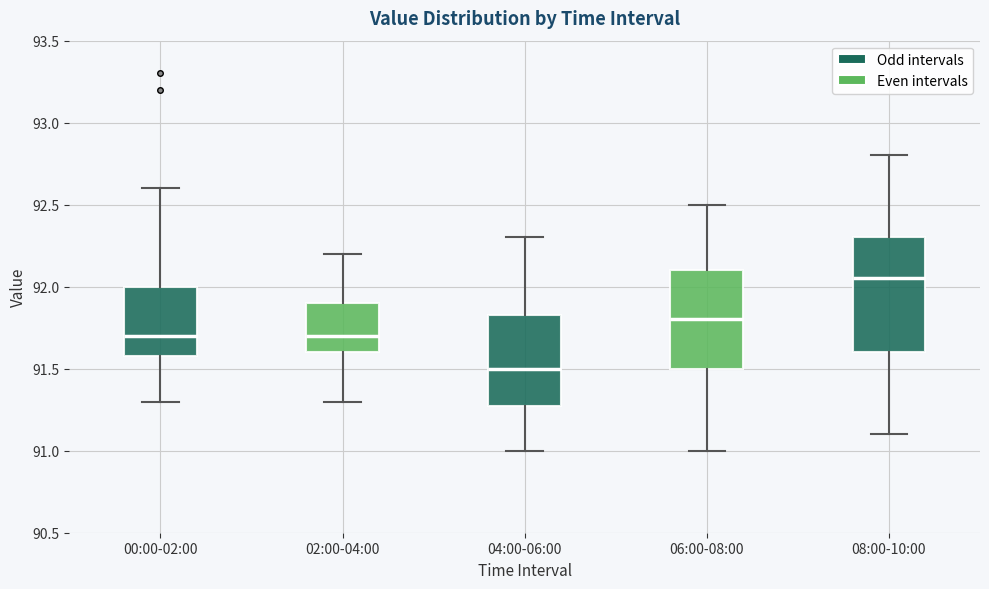

Reading left to right, read every box against the y-axis: the position of its median line, the range the box covers, and the ends of its whiskers. The values are not printed on the chart, so give them approximately, as read against the axis.

00:00-02:00: median 91.70, box 91.60 to 92.00, whiskers 91.30 to 92.60
02:00-04:00: median 91.70, box 91.60 to 91.90, whiskers 91.30 to 92.20
04:00-06:00: median 91.50, box 91.30 to 91.85, whiskers 91.00 to 92.30
06:00-08:00: median 91.80, box 91.50 to 92.10, whiskers 91.00 to 92.50
08:00-10:00: median 92.05, box 91.60 to 92.30, whiskers 91.10 to 92.80